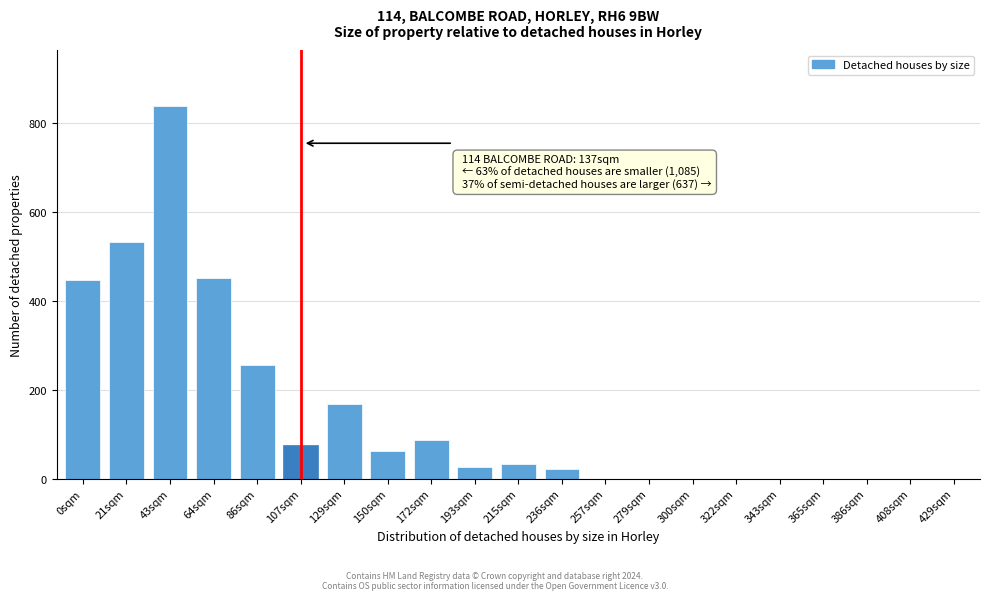

The value at 257sqm is 0. True or false?

True